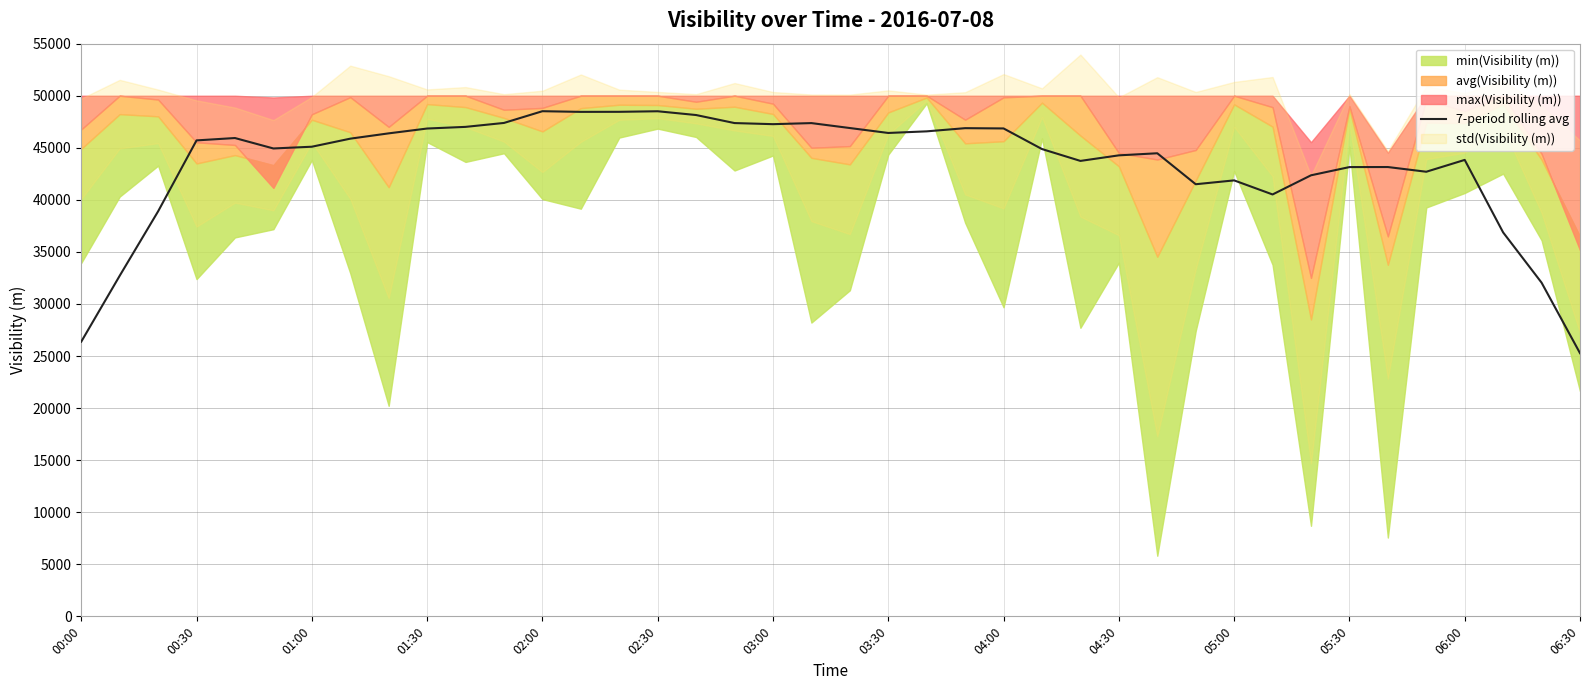

What is the minimum value for 7-period rolling avg?

25274.7